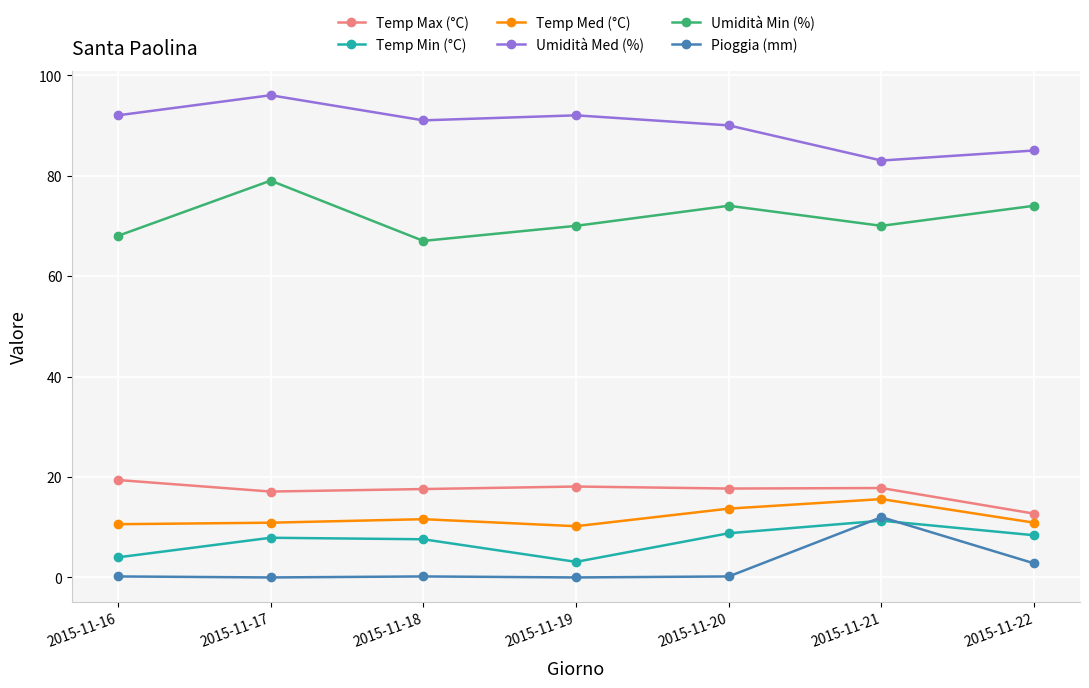

True or false: Temp Med (°C) has more than 0 points higher than both neighbors.

True